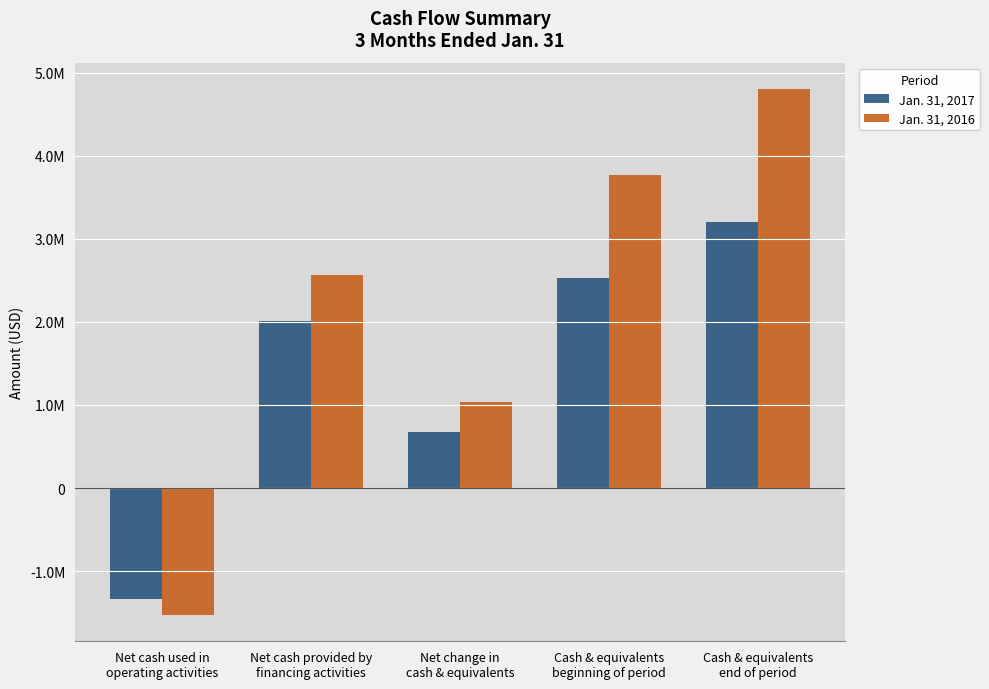

Which series has the largest range (max minus min)?

Jan. 31, 2016